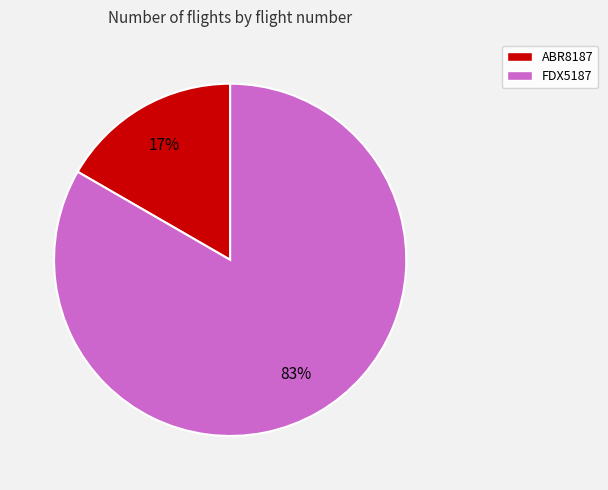

Combined, do FDX5187 and ABR8187 account for over 50%?

Yes